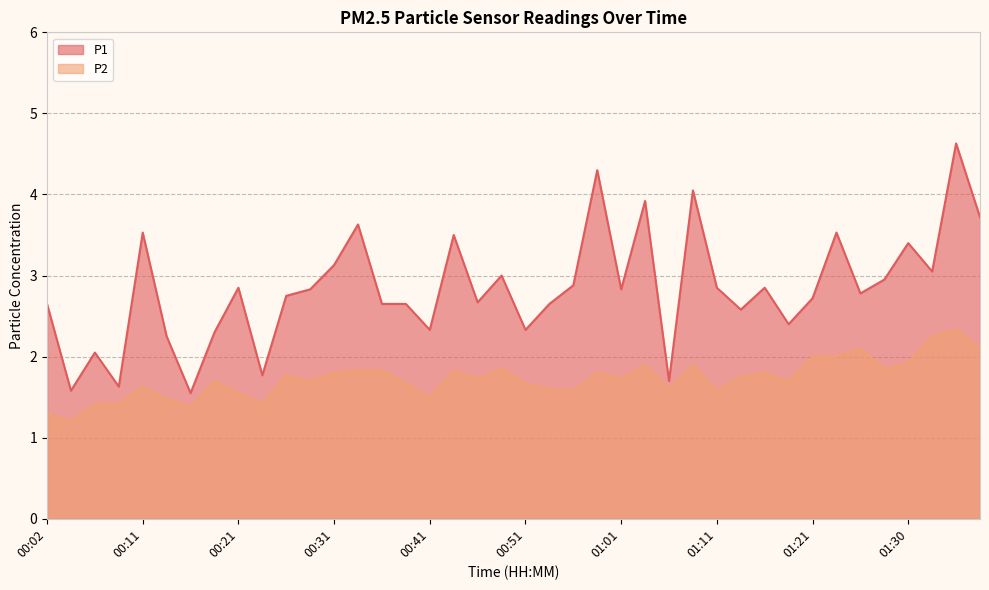

At 01:38, list the series in order from largest to smallest.

P1, P2